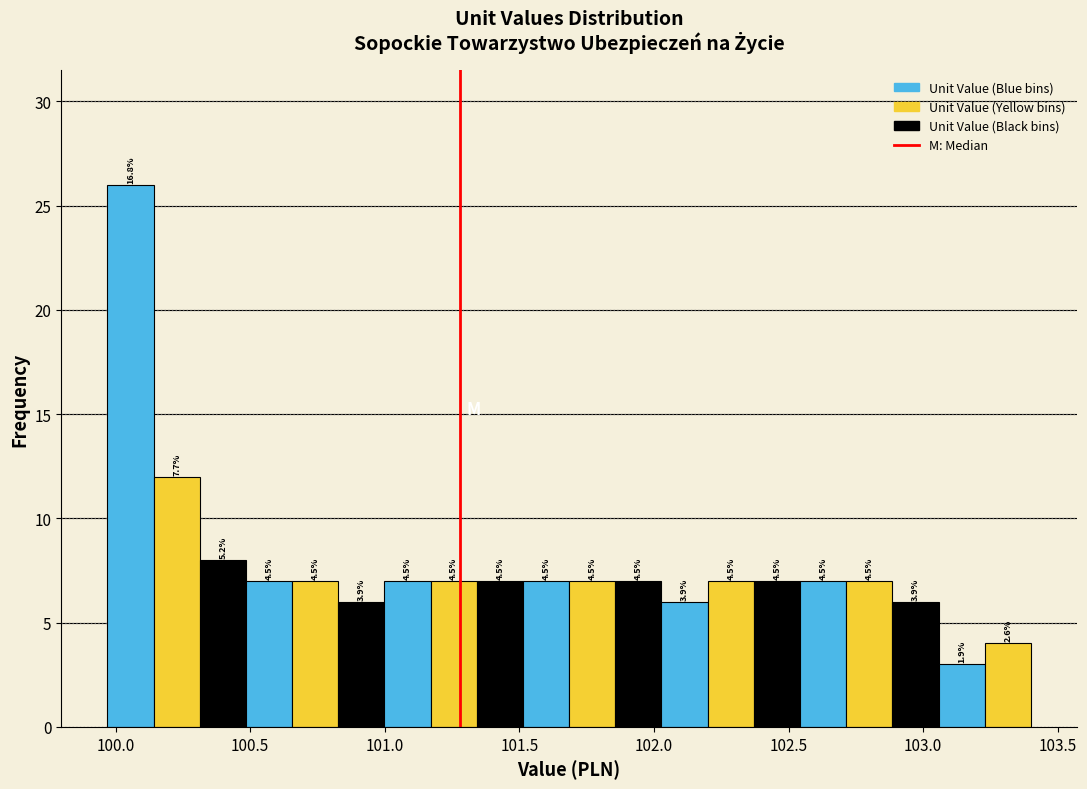

Around what value on the x-axis is the tallest bar? Give the approximate position of its centre, as read against the axis.

100.05